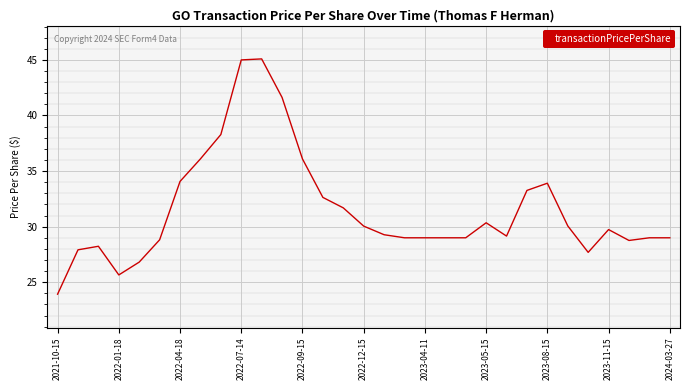

What is the difference between the maximum and minimum values?

21.2